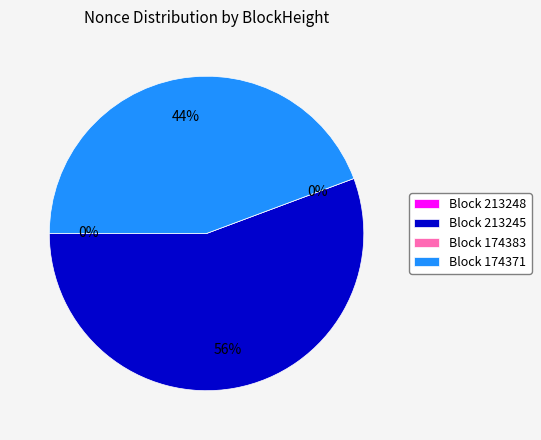

Rank the categories by value from highest to lowest.

213245, 174371, 213248, 174383